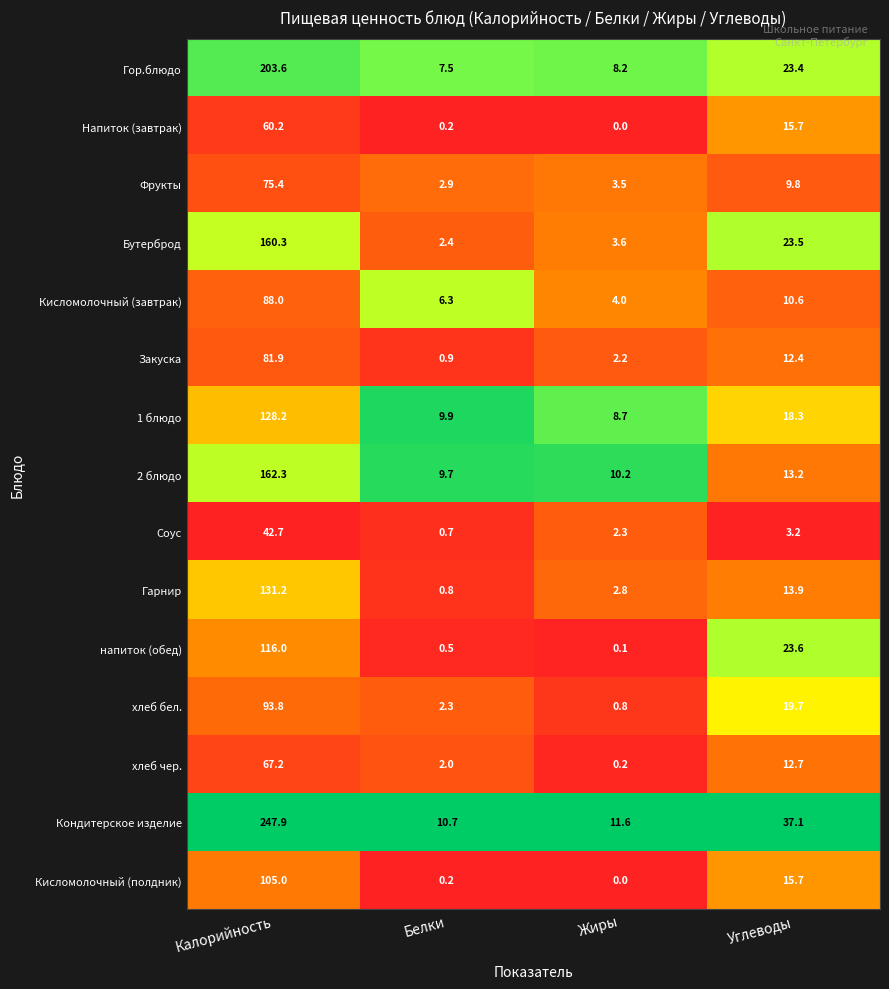

Between Жиры and Углеводы, which series saw the biggest shift?

Кондитерское изделие